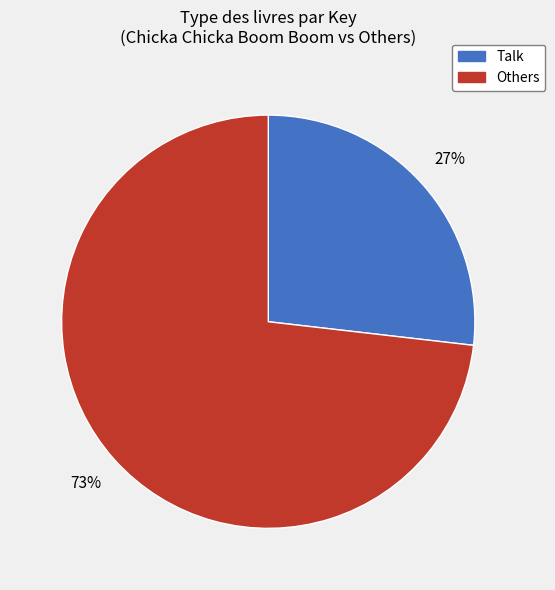

Does any single category account for the majority?

Yes